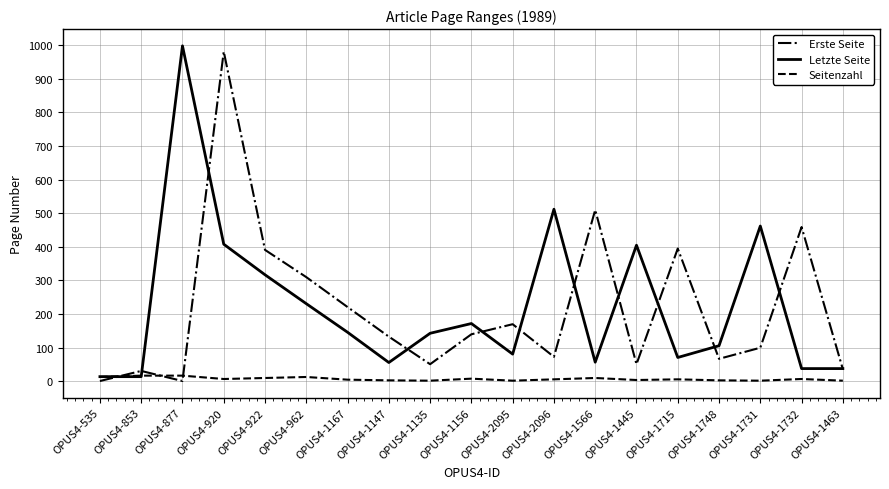

True or false: Letzte Seite has a value of 143 at OPUS4-962.

False